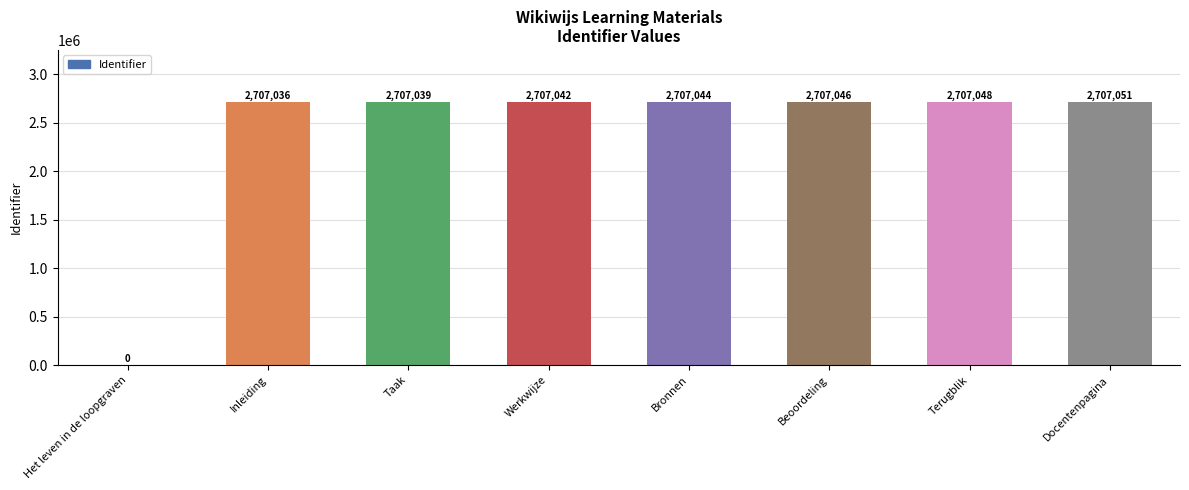

Which has a higher value, Docentenpagina or Terugblik?

Docentenpagina